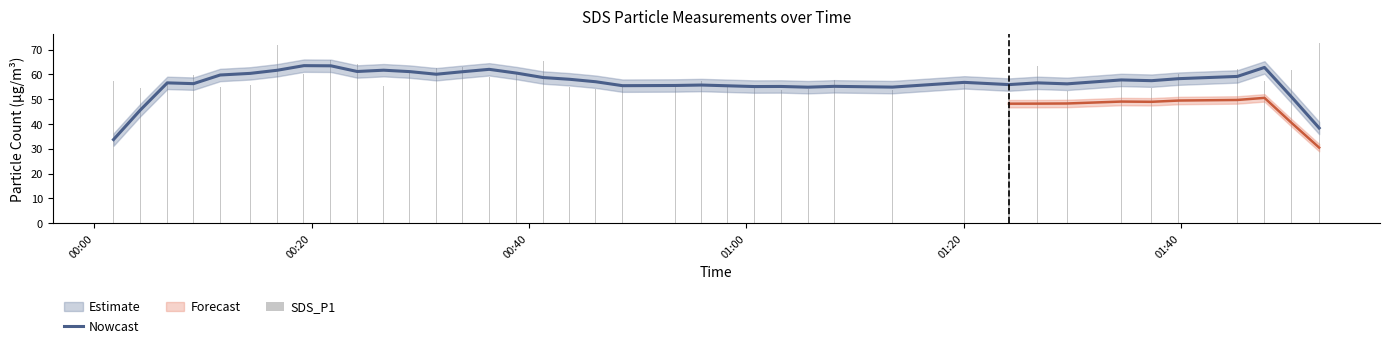

Rank the series at 01:20 from highest to lowest value.

Nowcast, SDS_P1